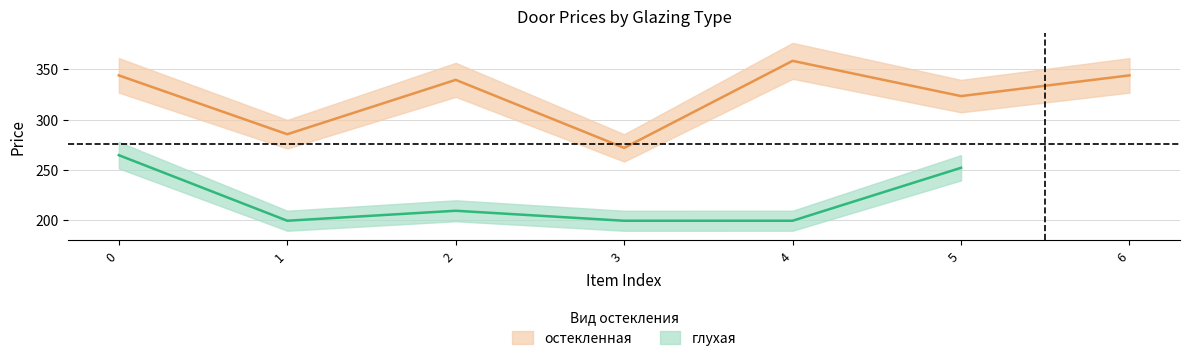

Rank the categories by value from highest to lowest.

4, 0, 6, 2, 5, 1, 3